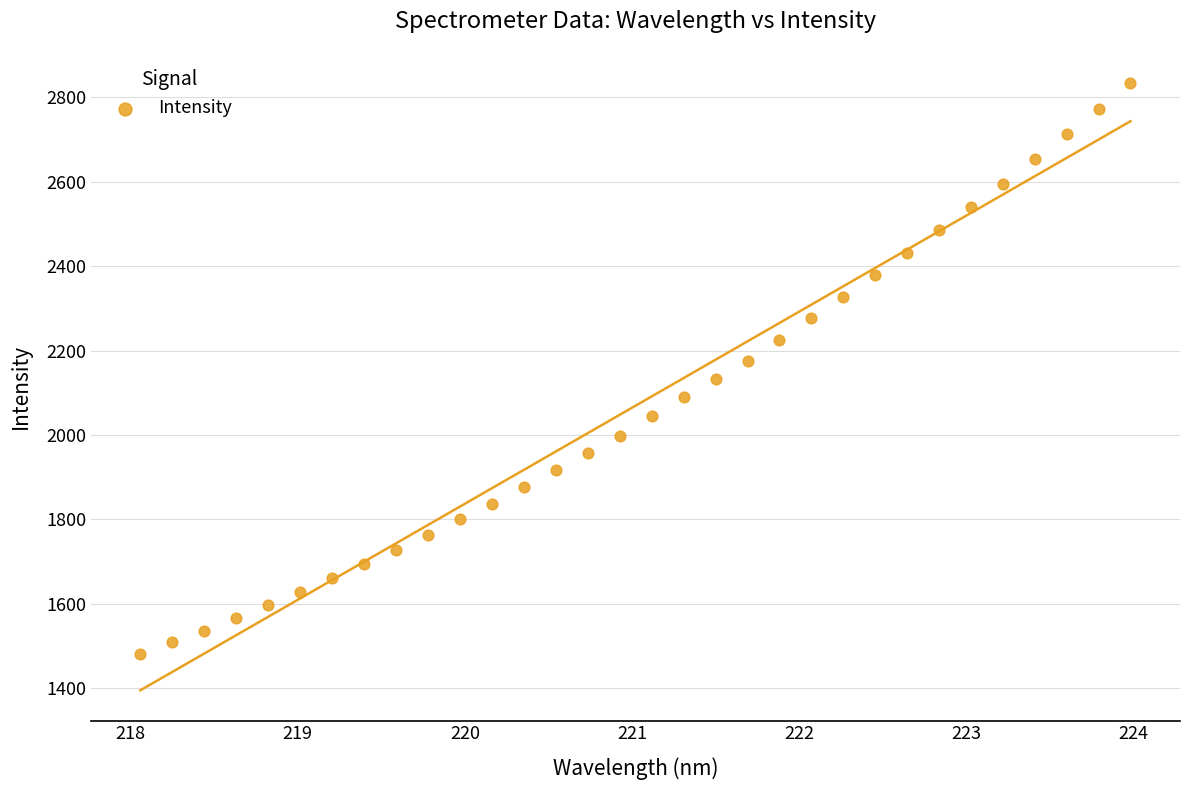

What is the range of Y values (max minus min)?

1351.9